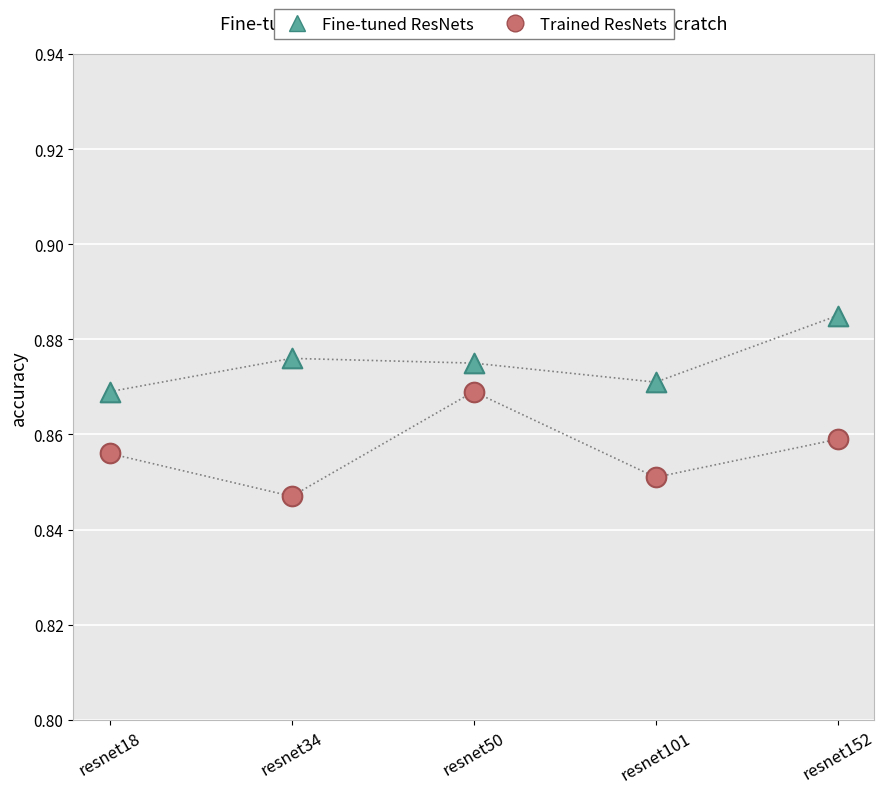

What are all the series names shown in the legend?

Fine-tuned ResNets, Trained ResNets